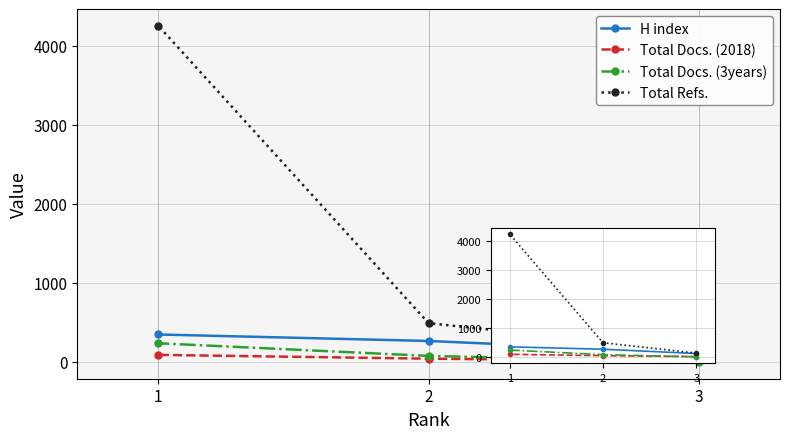

What are all the series names shown in the legend?

H index, Total Docs. (2018), Total Docs. (3years), Total Refs.